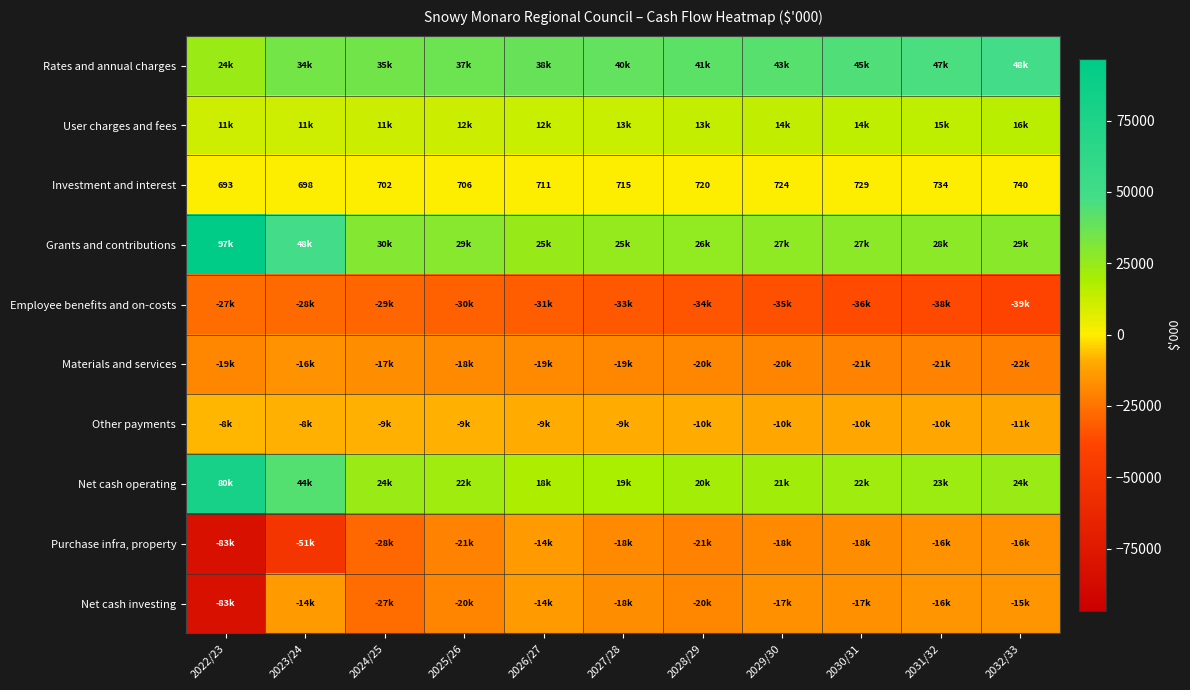

What is the maximum value shown in the chart?

96770